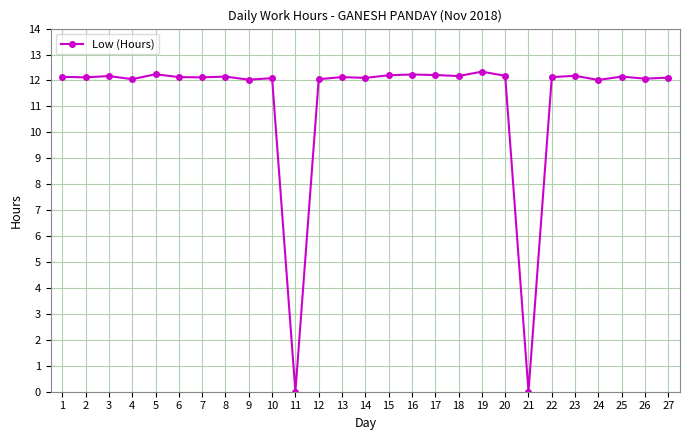

What is the greatest value displayed?

12.3